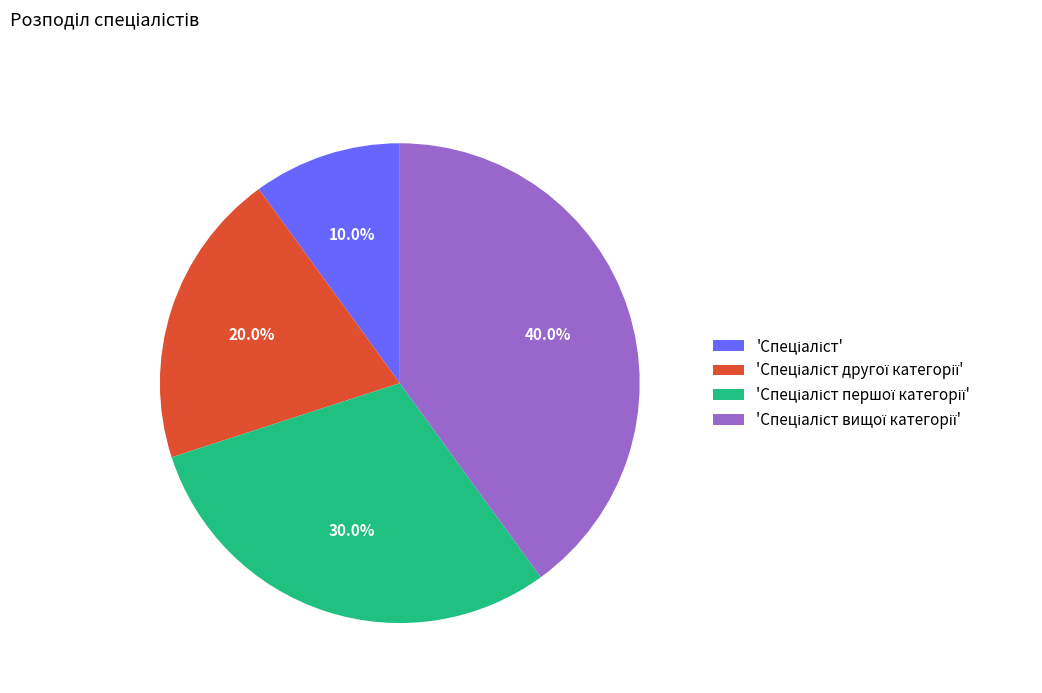

Does any single category account for the majority?

No